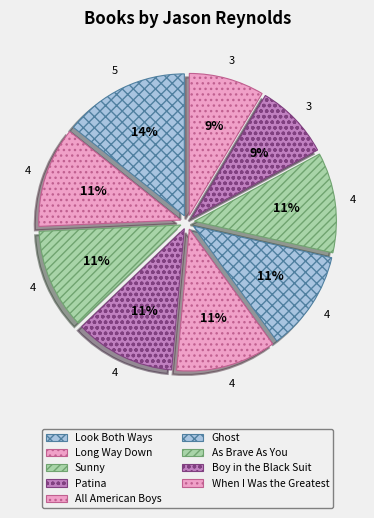

Which slice is the largest?

Look Both Ways